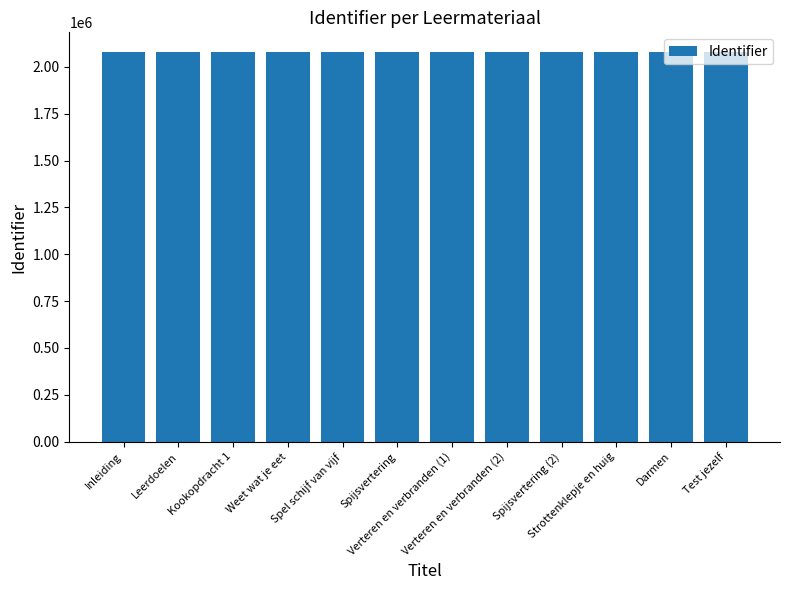

The value at Weet wat je eet is 3389107. True or false?

False